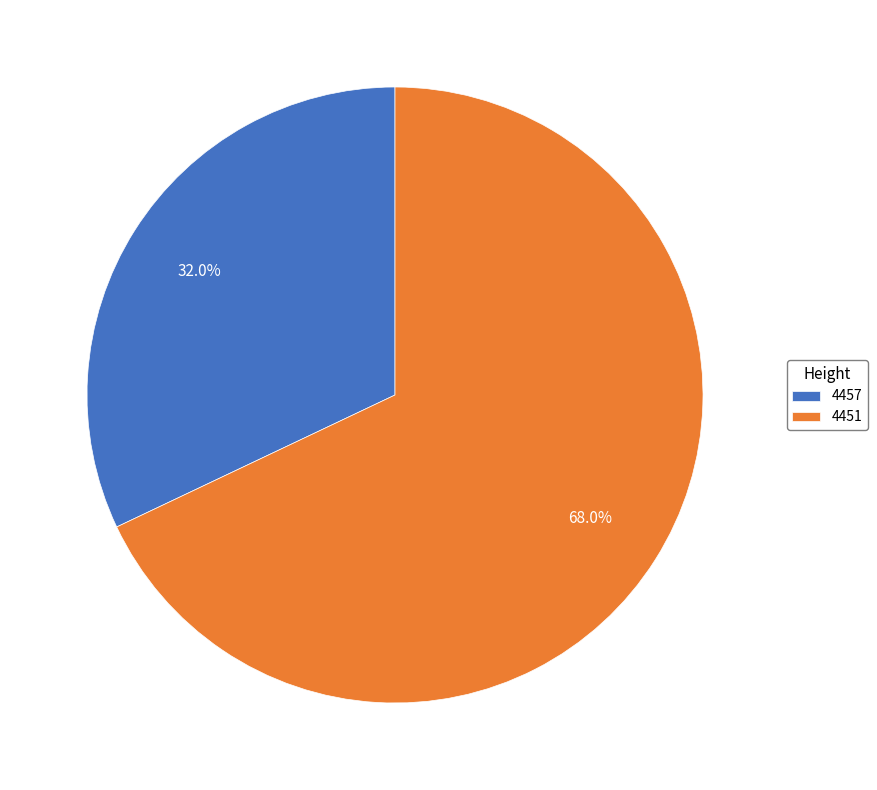

Which slice is the smallest?

4457